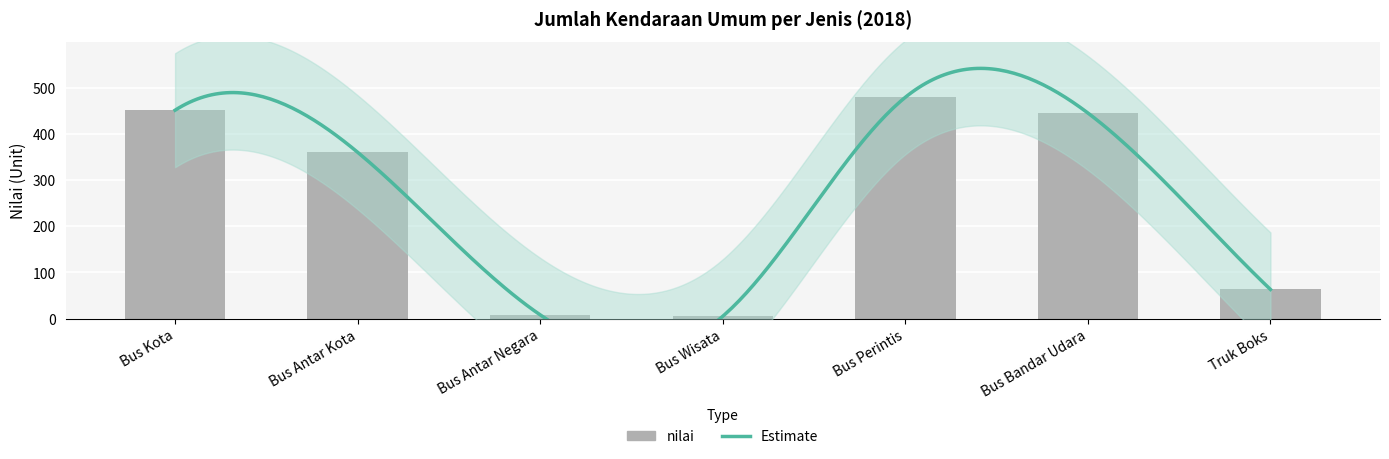

Rank the categories by value from highest to lowest.

Bus Perintis, Bus Kota, Bus Bandar Udara, Bus Antar Kota, Truk Boks, Bus Antar Negara, Bus Wisata